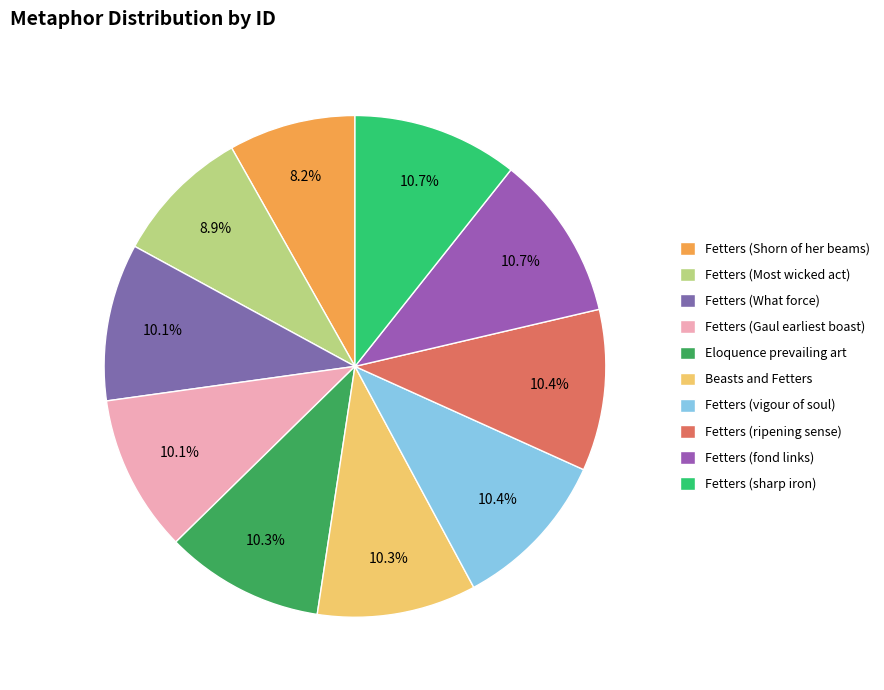

Is the sum of Fetters (What force) and Fetters (Most wicked act) greater than half?

No